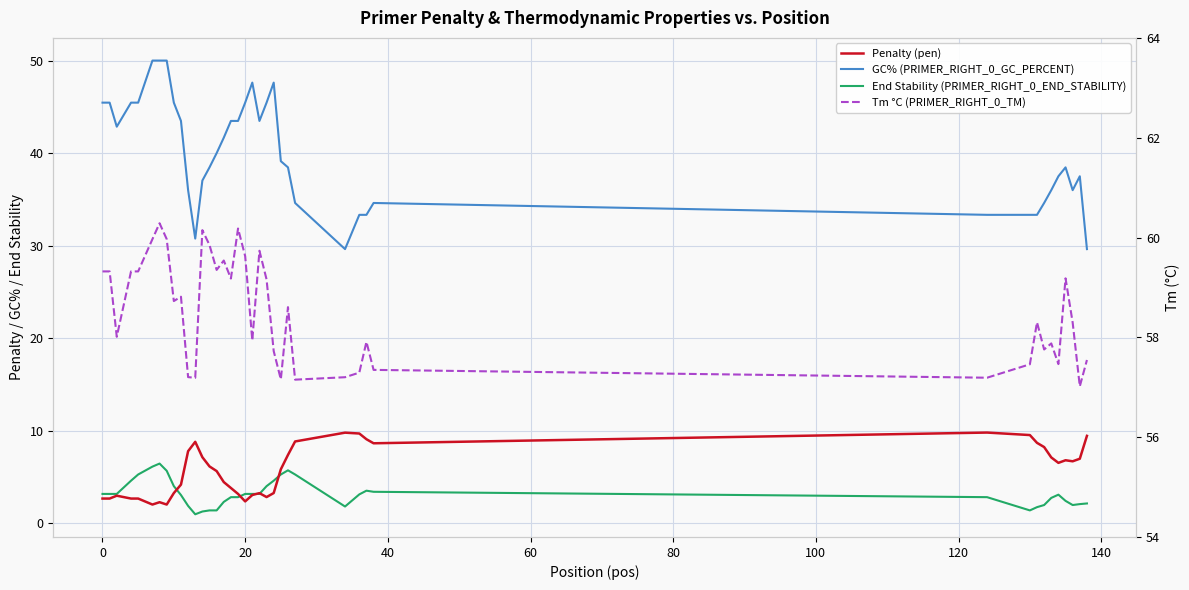

In GC% (PRIMER_RIGHT_0_GC_PERCENT), how many points are higher than both neighbors (excluding endpoints)?

5